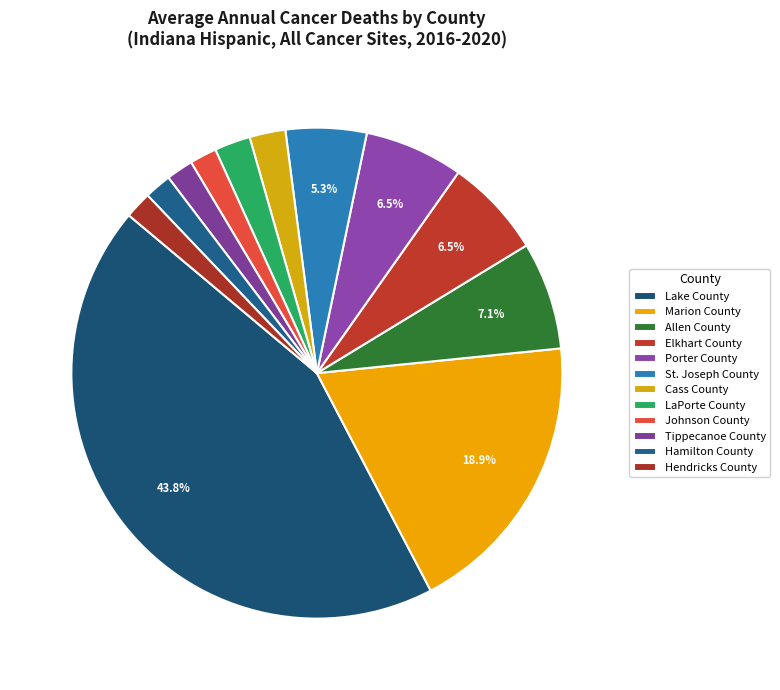

To the nearest percent, what is the difference between the LaPorte County and Johnson County slice percentages?

1%